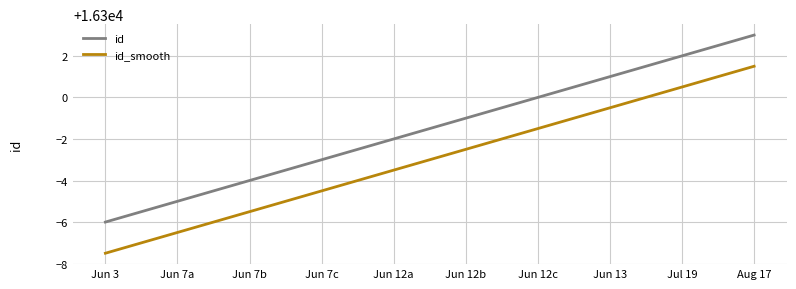

Is it true that id_smooth equals 3638.8 at Aug 17?

False